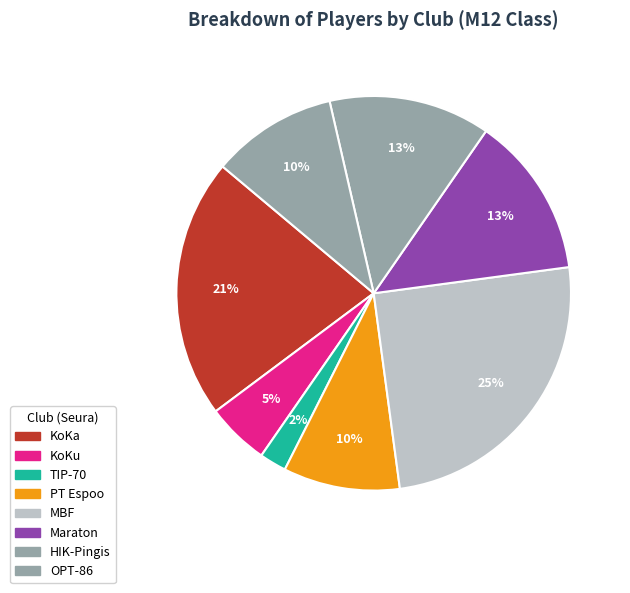

True or false: KoKa accounts for 13% of the total.

False